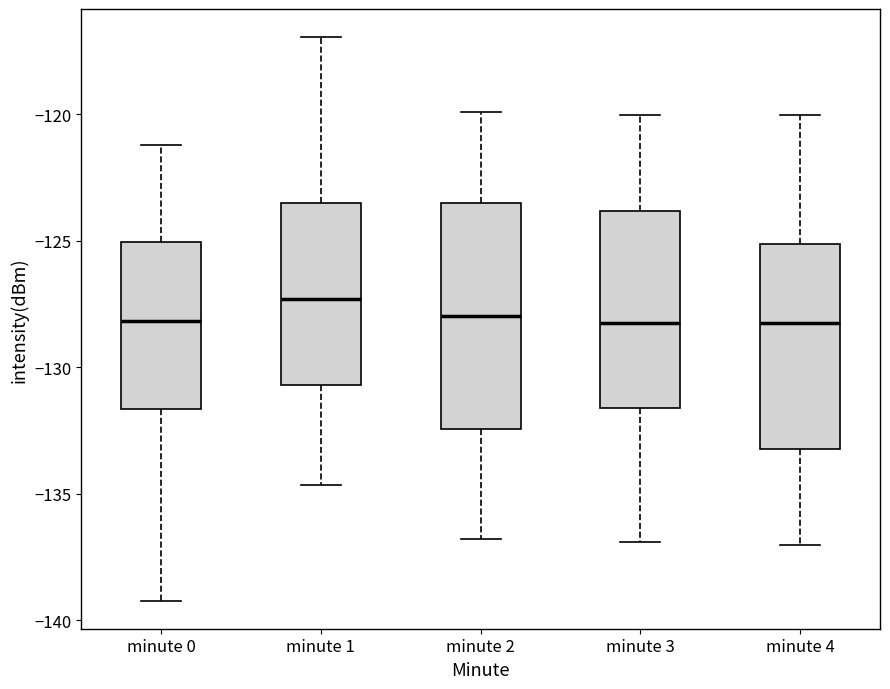

Which box's median line is the highest?

minute 1